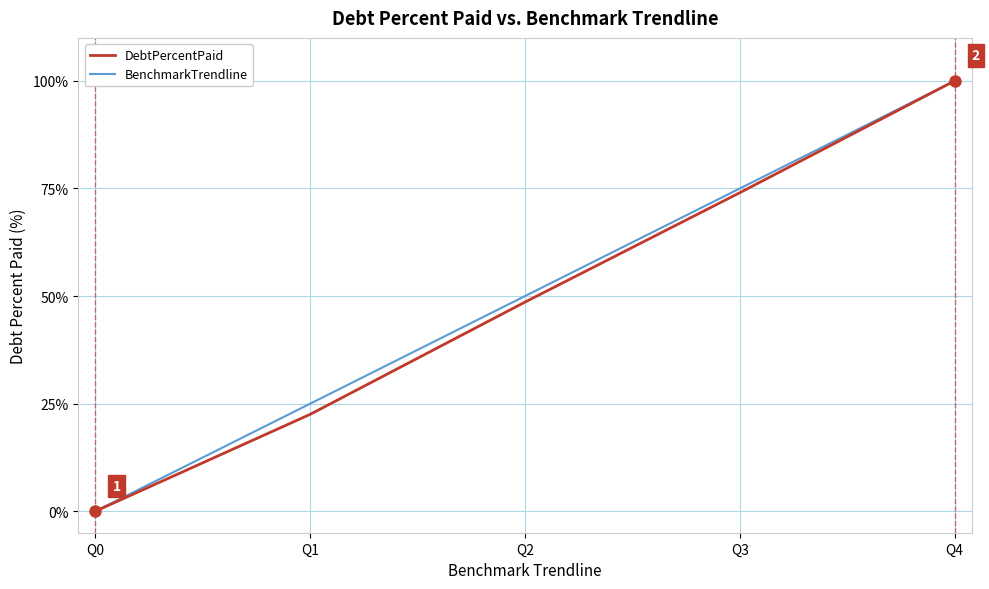

How many BenchmarkTrendline values are between 25 and 75?

3